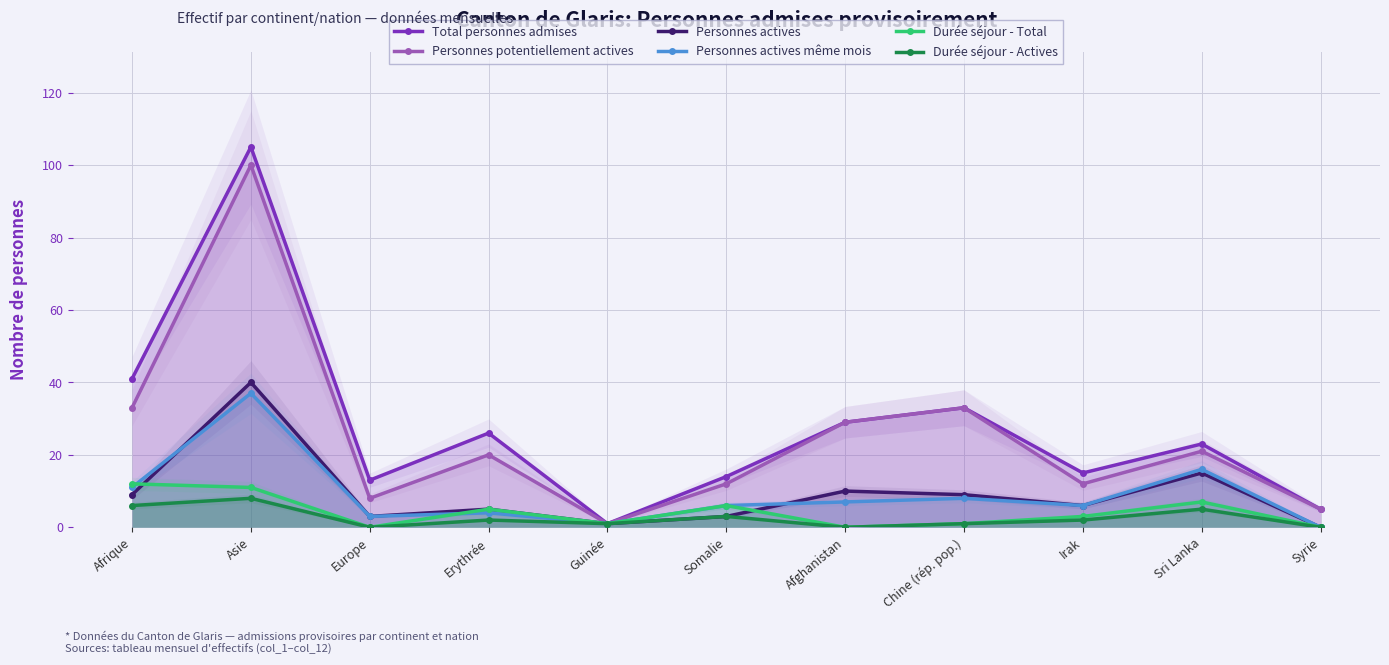

Which series has the widest spread of values?

Total personnes admises